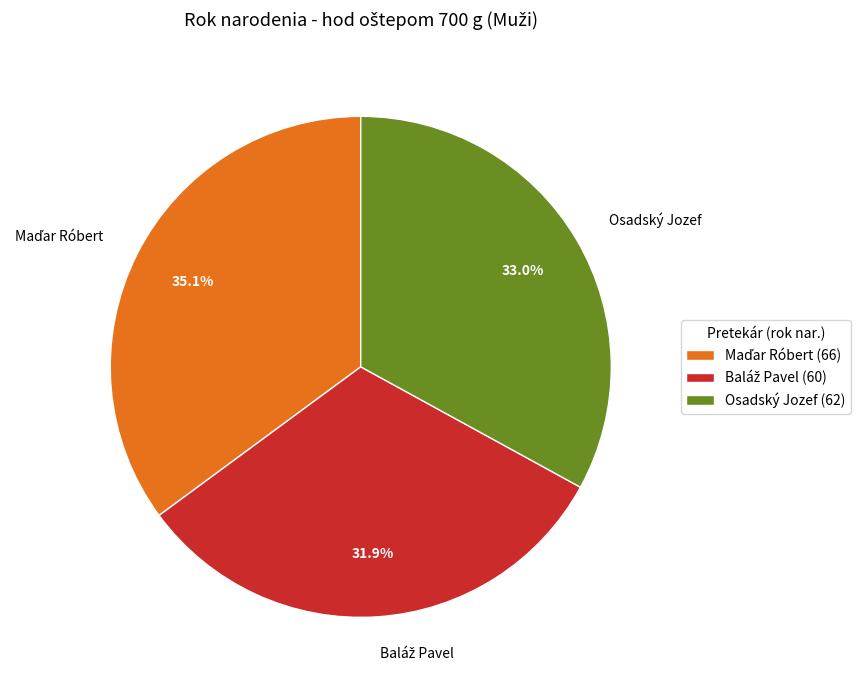

What percentage is NOT represented by Osadský Jozef?

67.0%